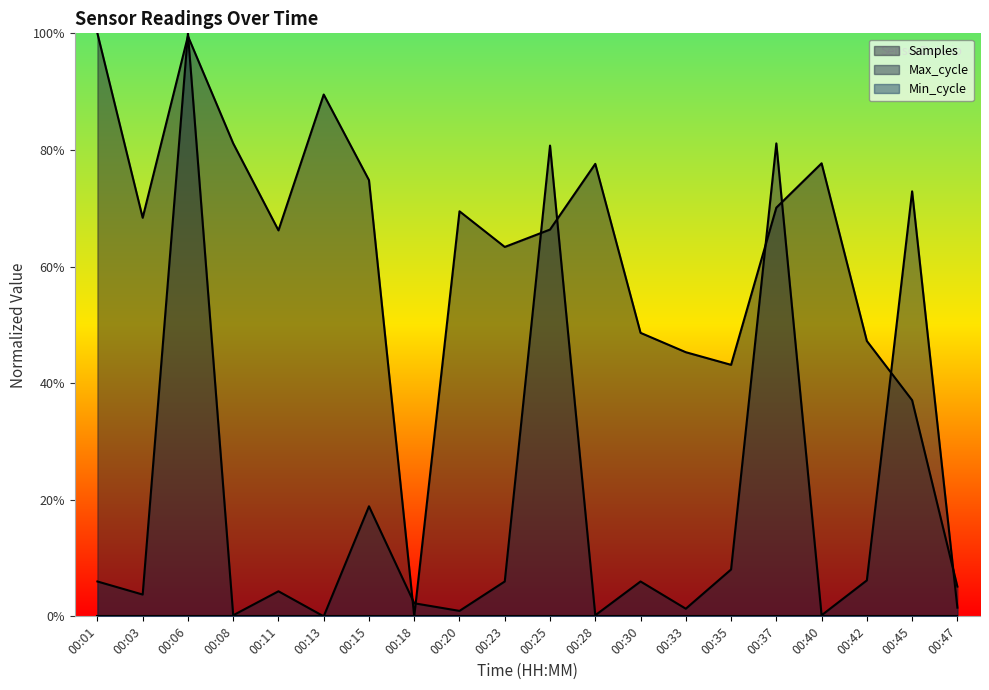

How many intersections are there between Samples and Max_cycle?

10